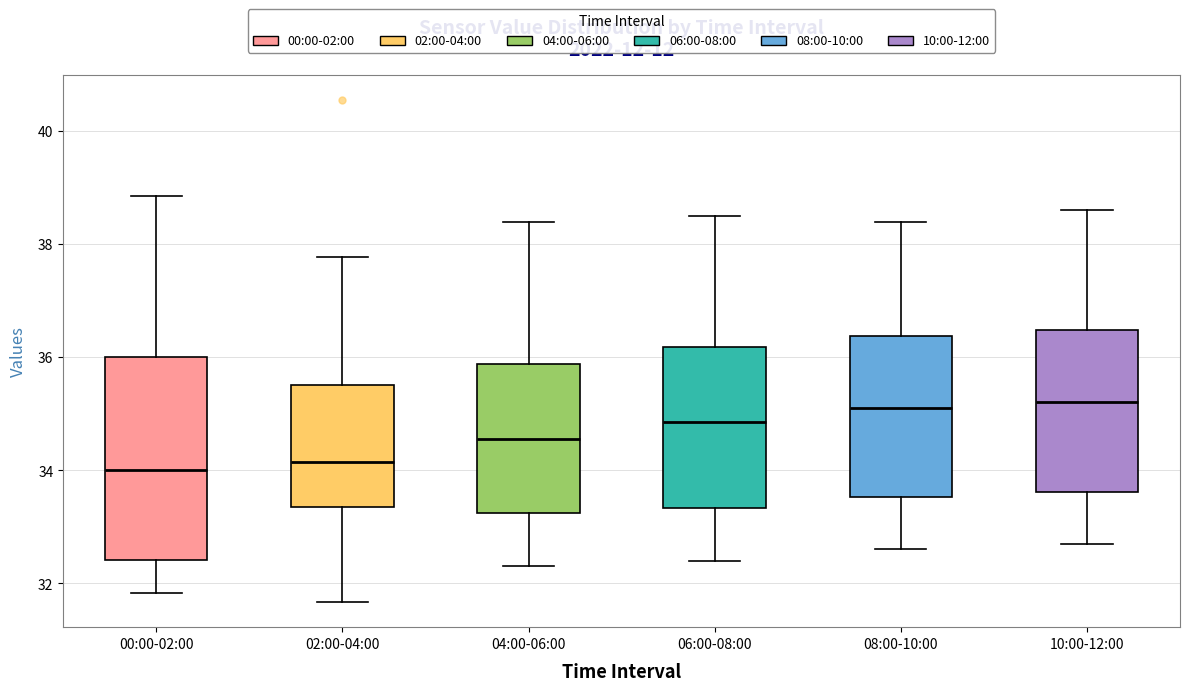

Where does the median line of the box for 00:00-02:00 sit on the y-axis? The values are not printed on the chart, so give them approximately, as read against the axis.

34.0